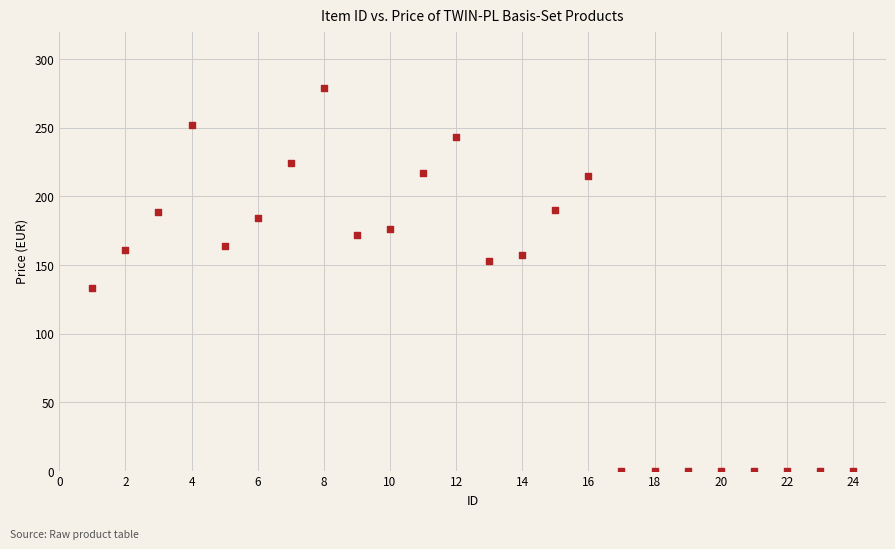

What Y value in the scatter plot is closest to 139?

133